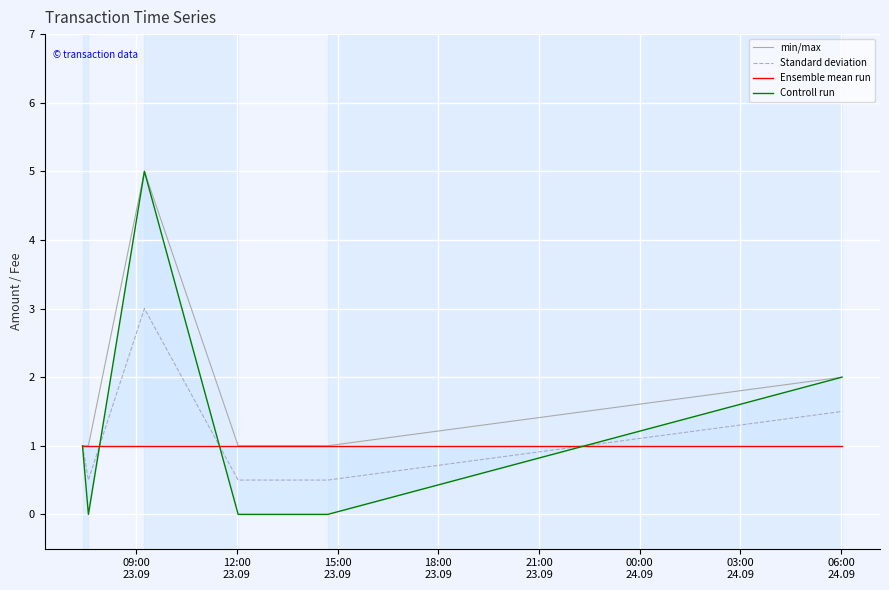

True or false: min/max and Controll run intersect in this chart.

False